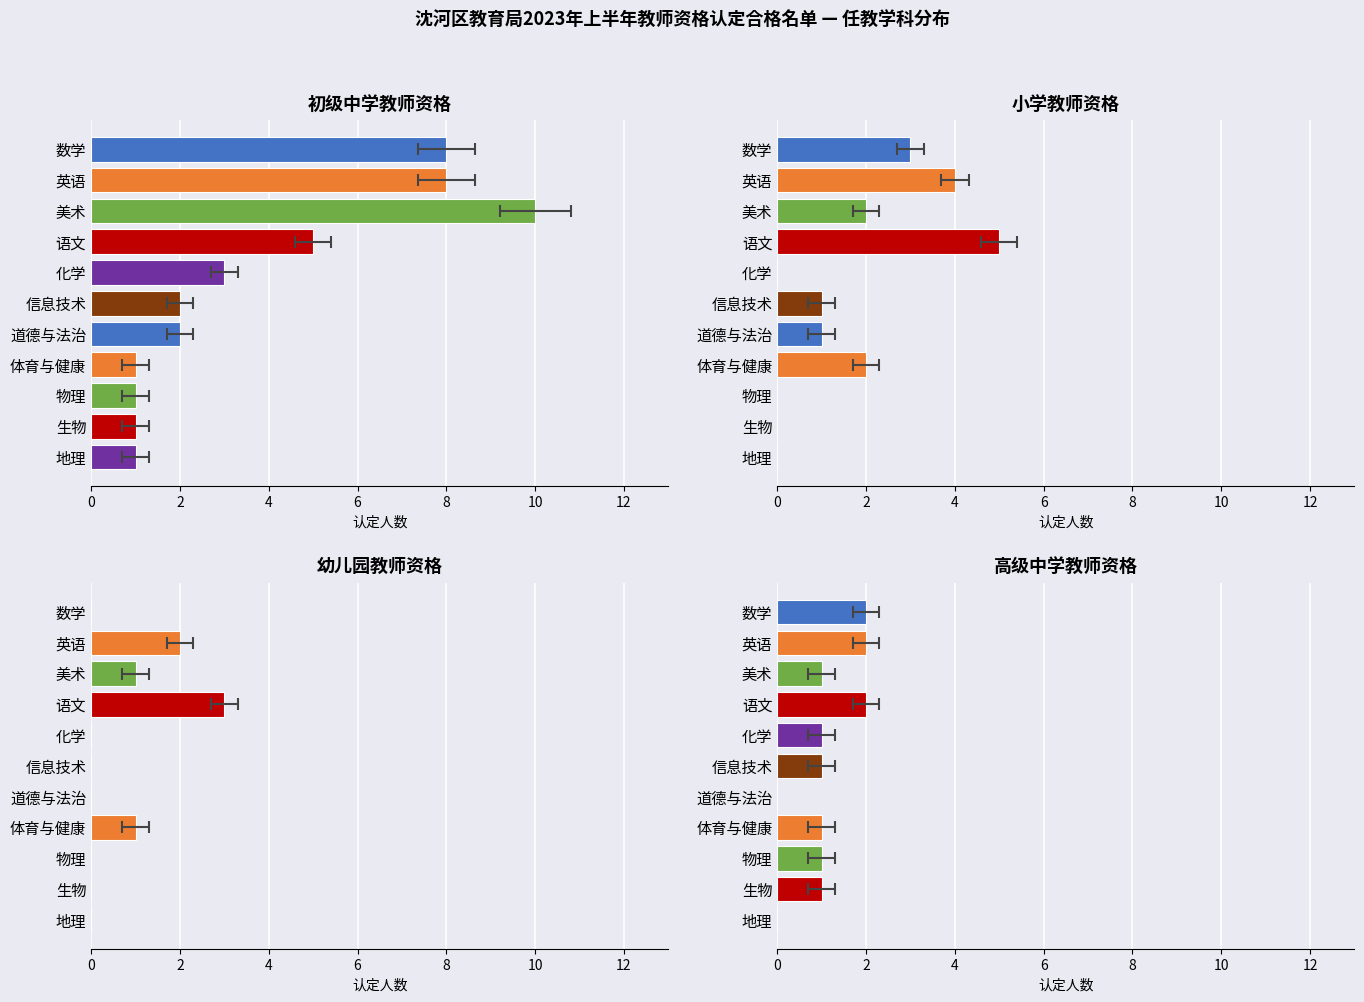

What is the sum of the 幼儿园教师资格 values at 英语 and 数学?

2